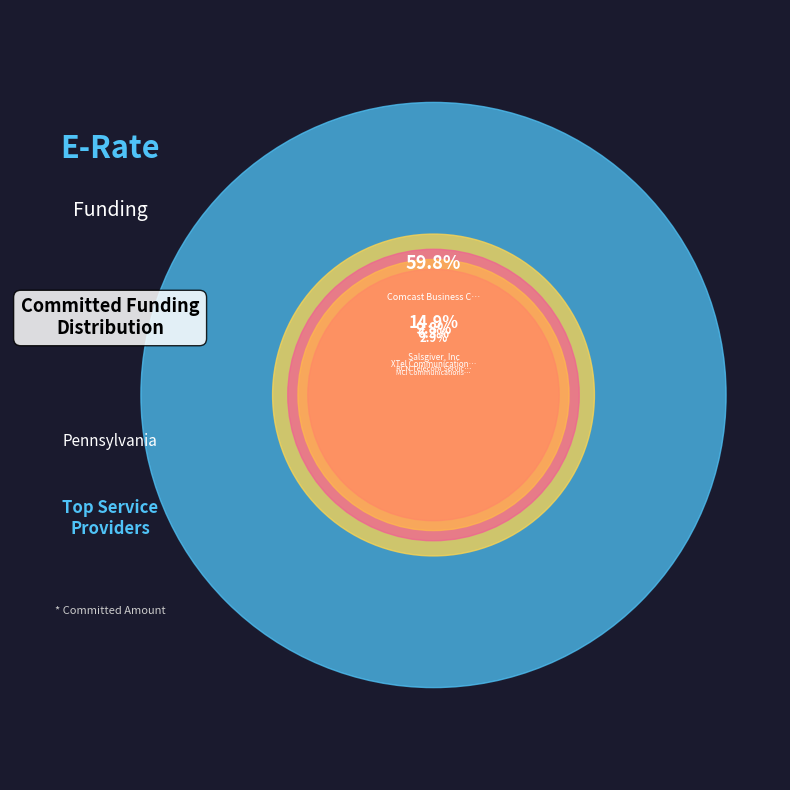

The Verizon Online LLC slice represents 10% of the pie. True or false?

True